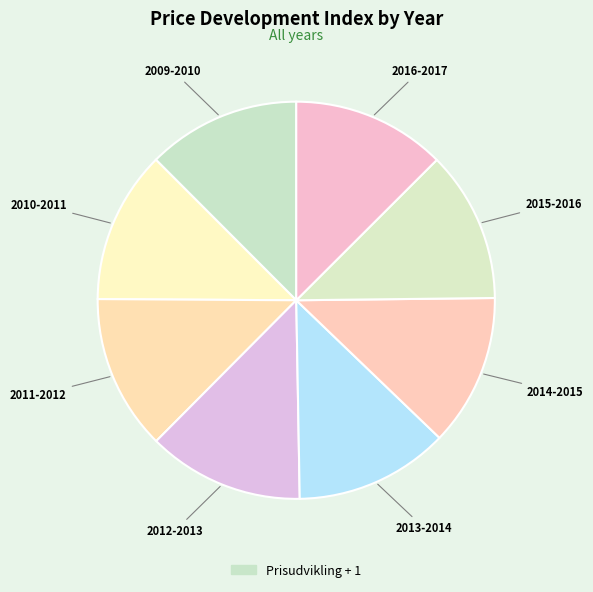

How many segments does this pie chart have?

8